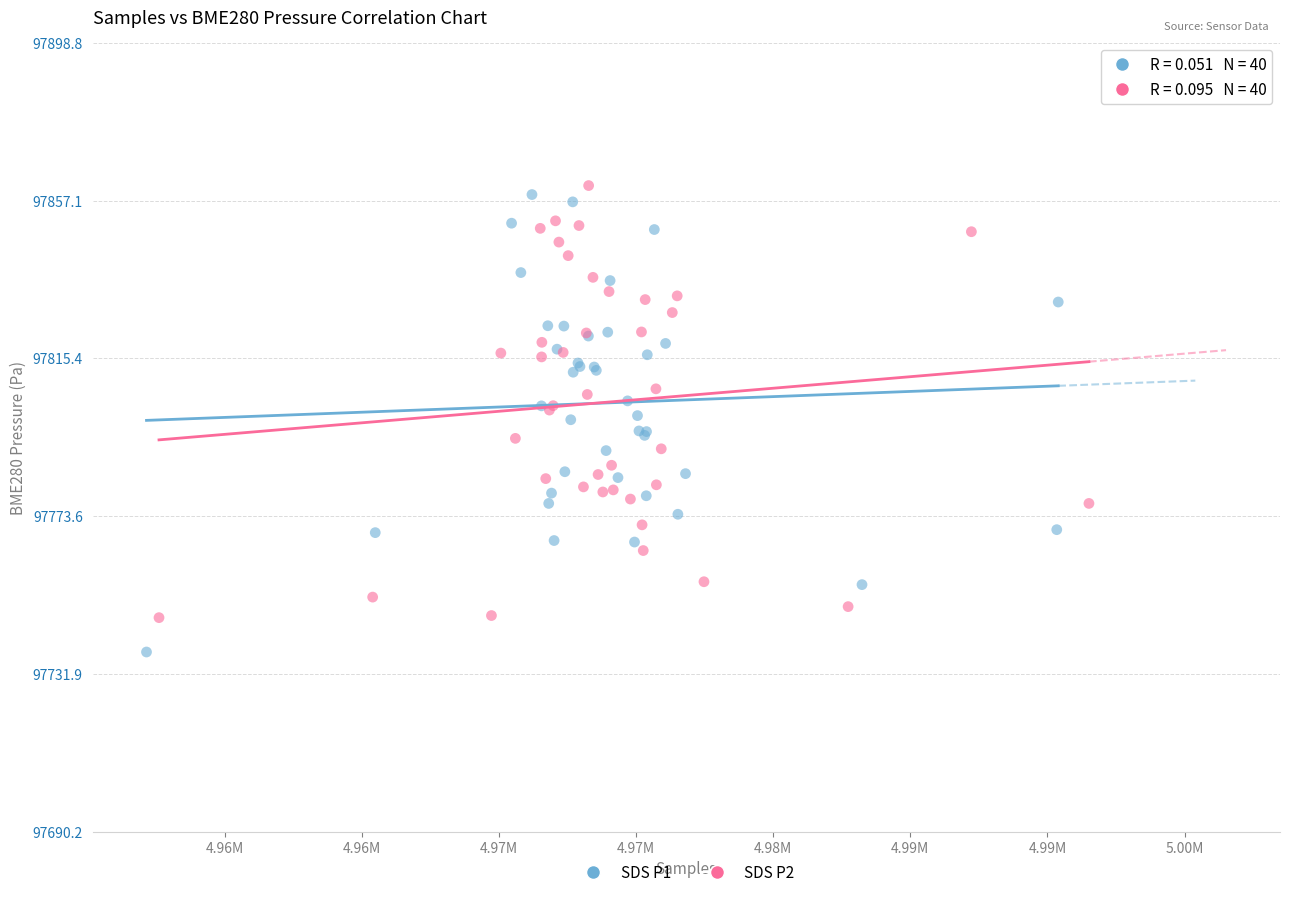

Which series contains the lowest Y value?

SDS P1